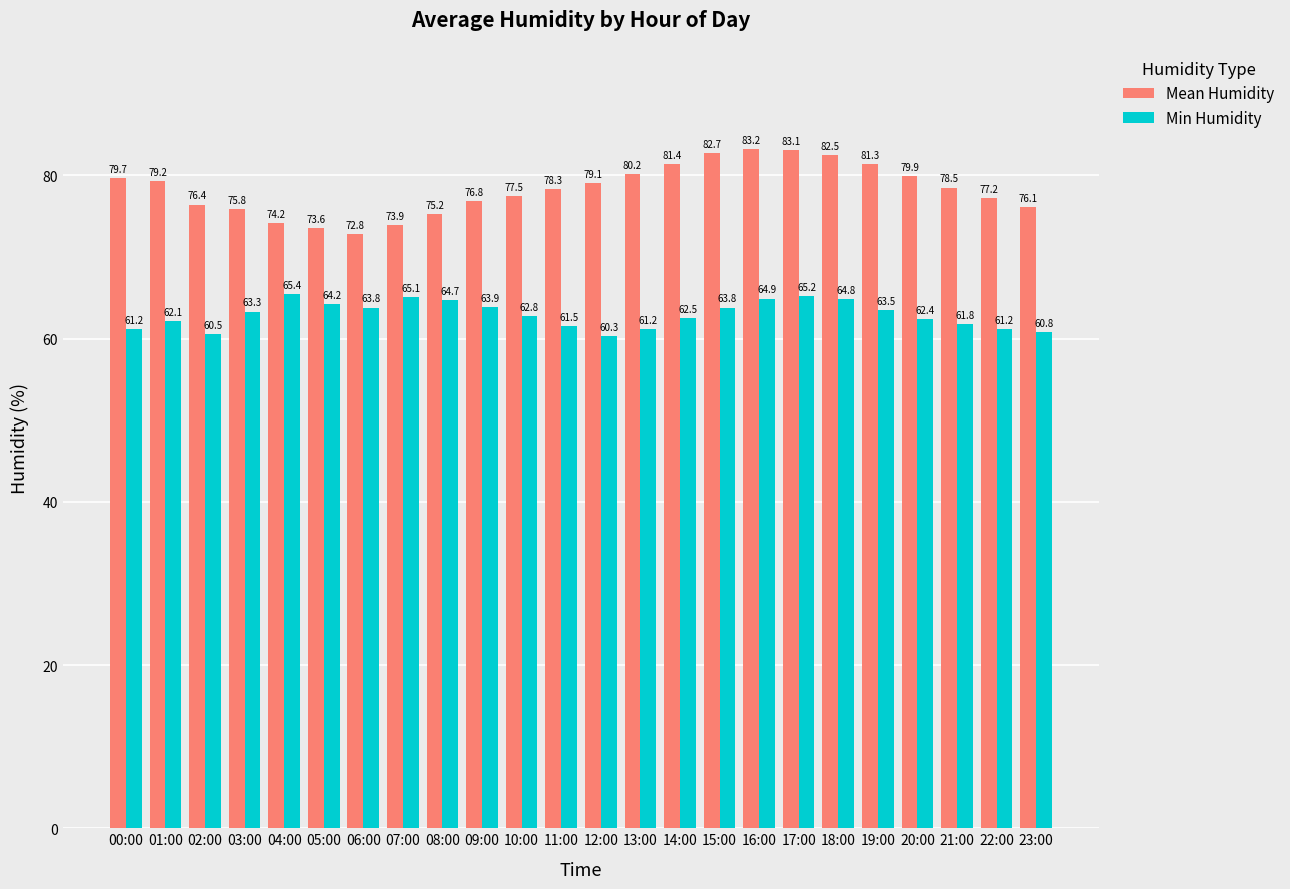

The value of Mean Humidity at 06:00 is 128.5. True or false?

False